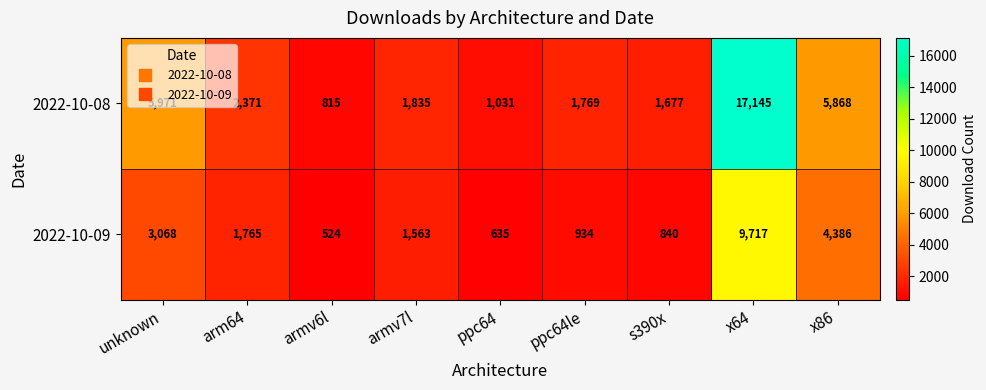

At which category is the sum across all series the highest?

x64